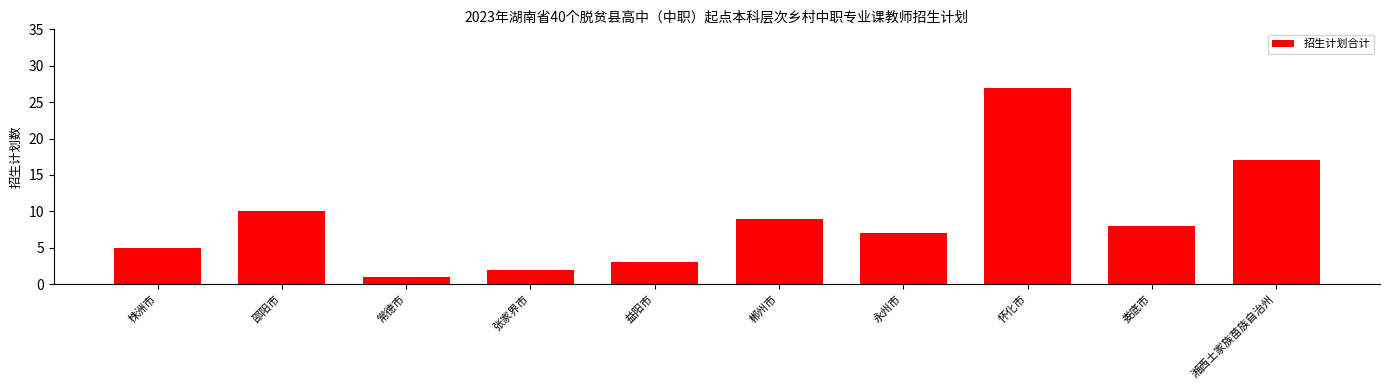

How many series are shown in this chart?

1